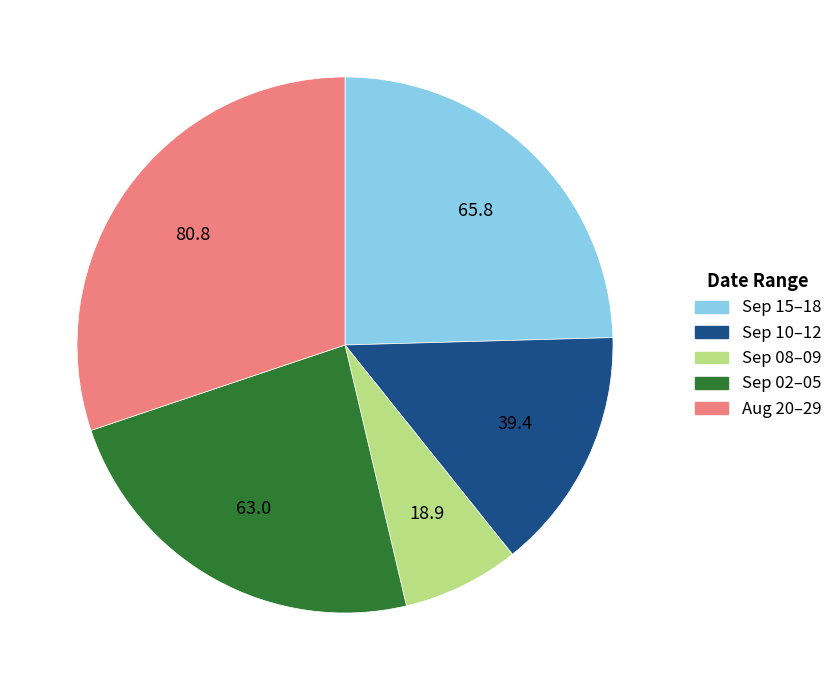

Does Sep 08–09 represent more than half of the total?

No